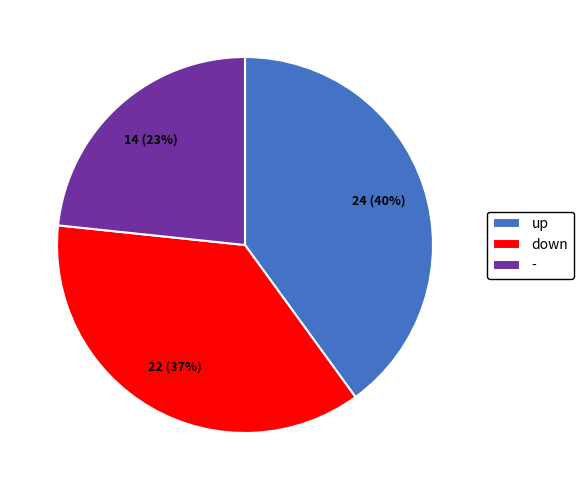

To the nearest percent, what percentage of the pie is -?

23%